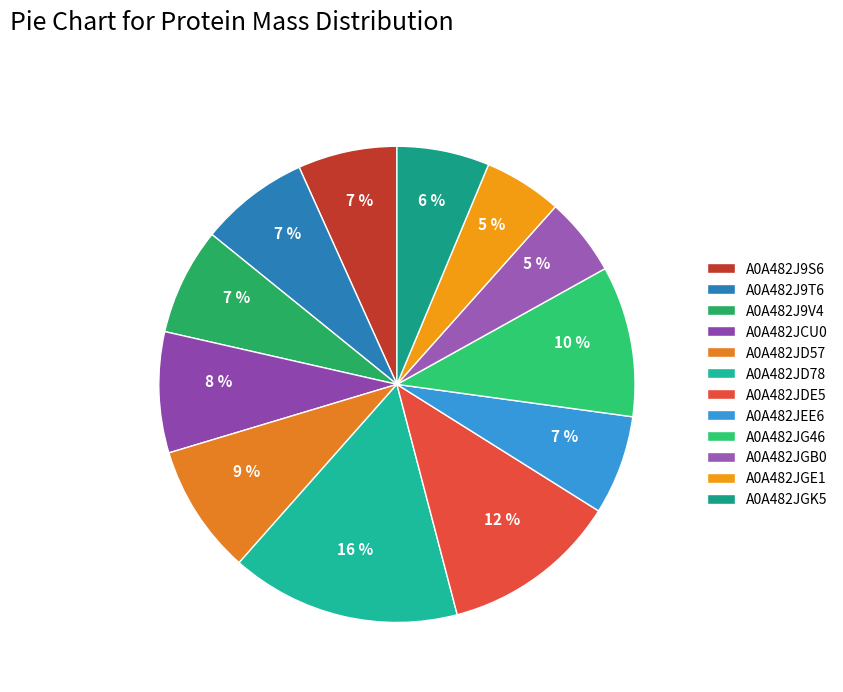

To the nearest percent, what portion does A0A482JGB0 represent?

5%